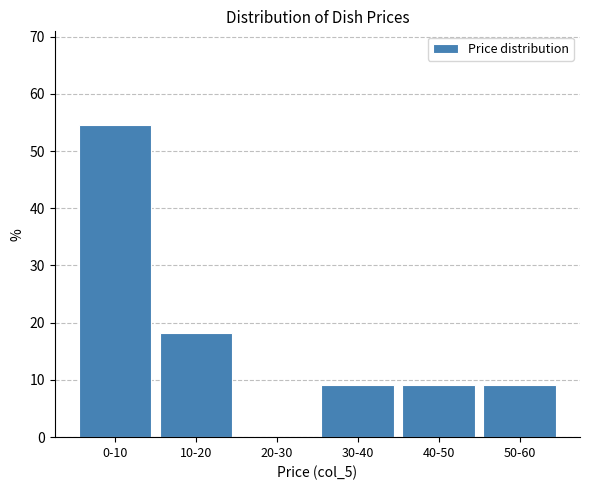

Reading left to right, transcribe all the data shown in this chart.

0-10=54.5	10-20=18.2	20-30=0.0	30-40=9.1	40-50=9.1	50-60=9.1